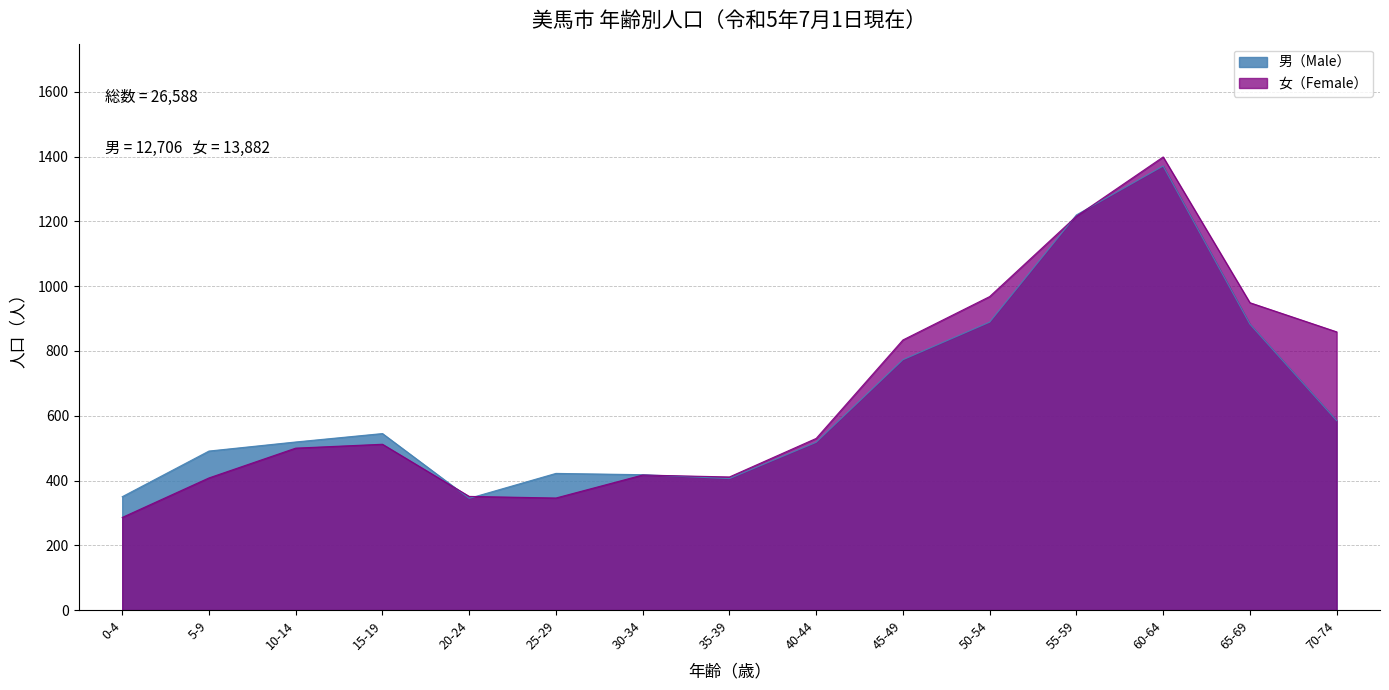

What is the difference between the maximum and second lowest values in the 女（Female） series?

1053